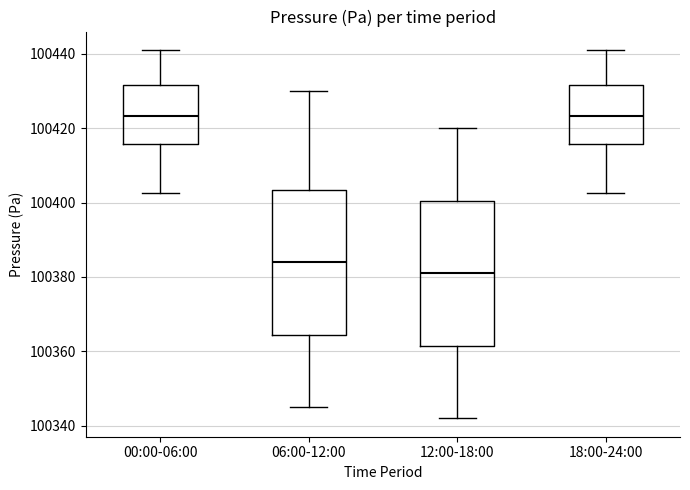

Reading left to right, read every box against the y-axis: the position of its median line, the range the box covers, and the ends of its whiskers. The values are not printed on the chart, so give them approximately, as read against the axis.

00:00-06:00: median 100424, box 100416 to 100432, whiskers 100402 to 100442
06:00-12:00: median 100384, box 100364 to 100404, whiskers 100346 to 100430
12:00-18:00: median 100382, box 100362 to 100400, whiskers 100342 to 100420
18:00-24:00: median 100424, box 100416 to 100432, whiskers 100402 to 100442